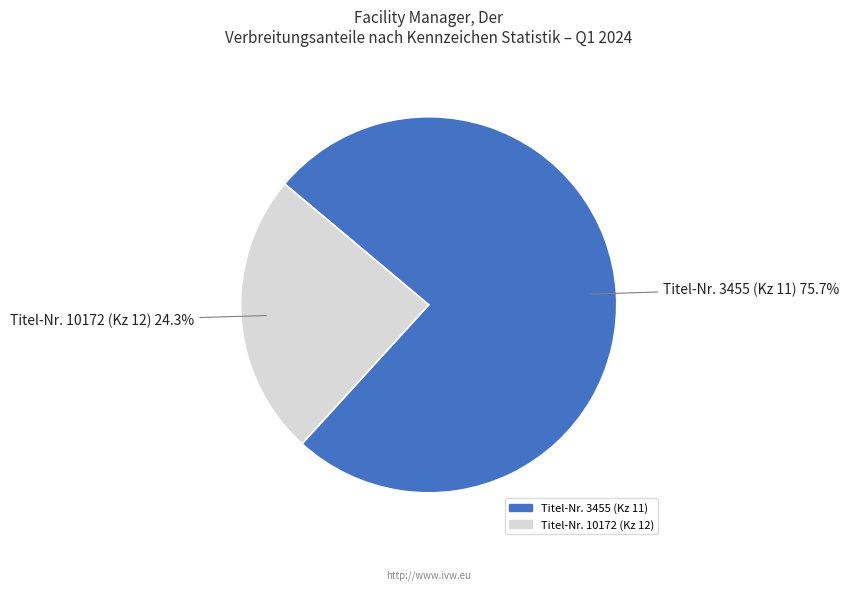

How many slices are in this pie chart?

2